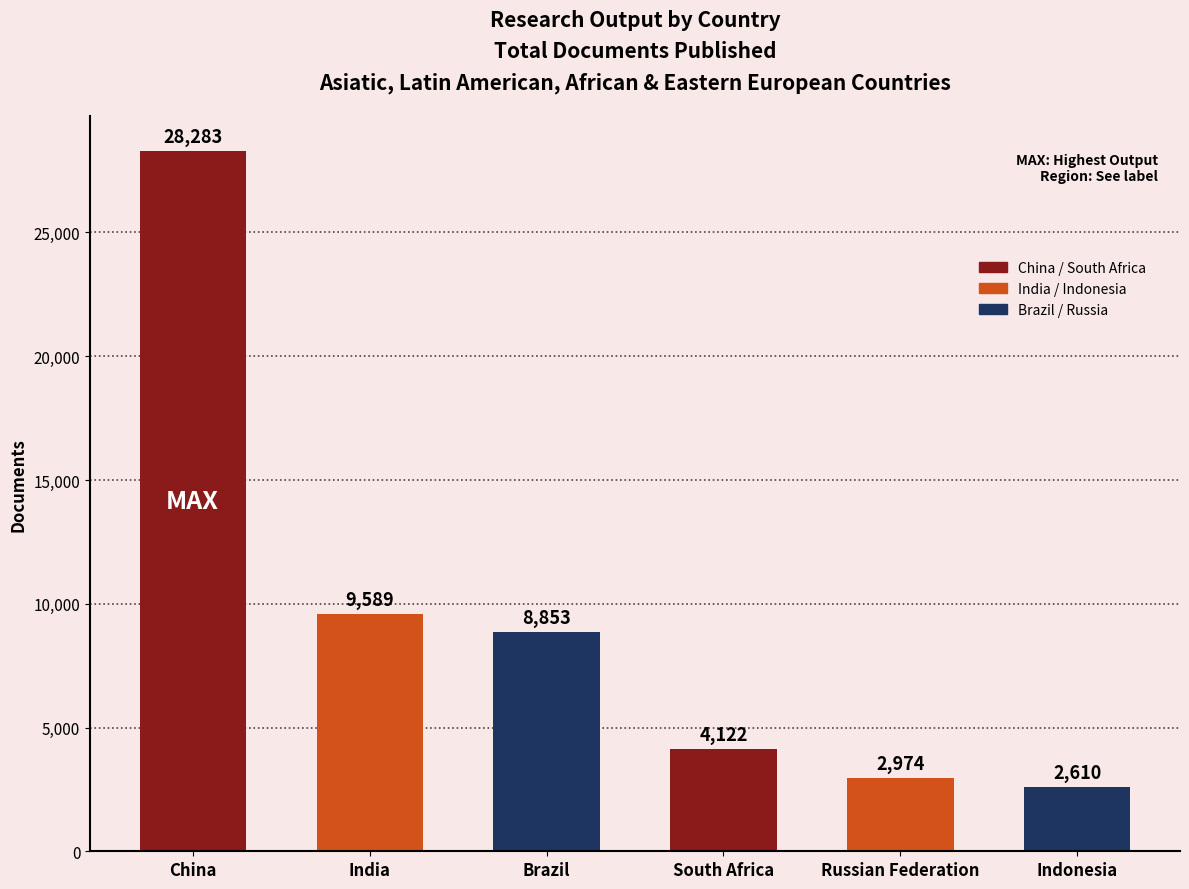

What is the change in value from India to Brazil?

-736